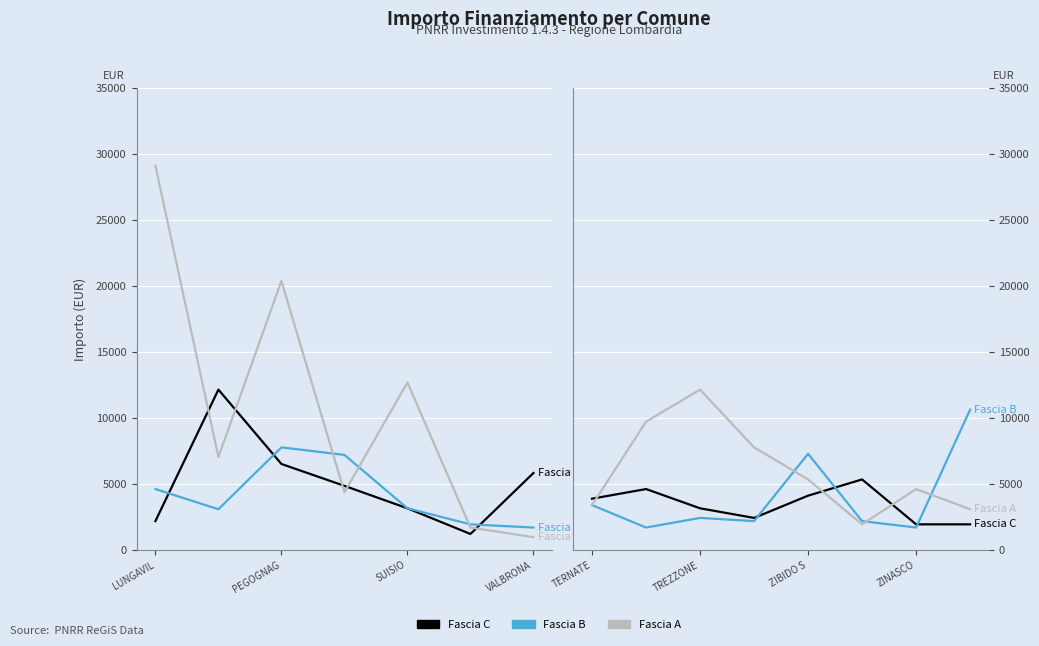

How many interior local valleys does the Fascia B series have?

3